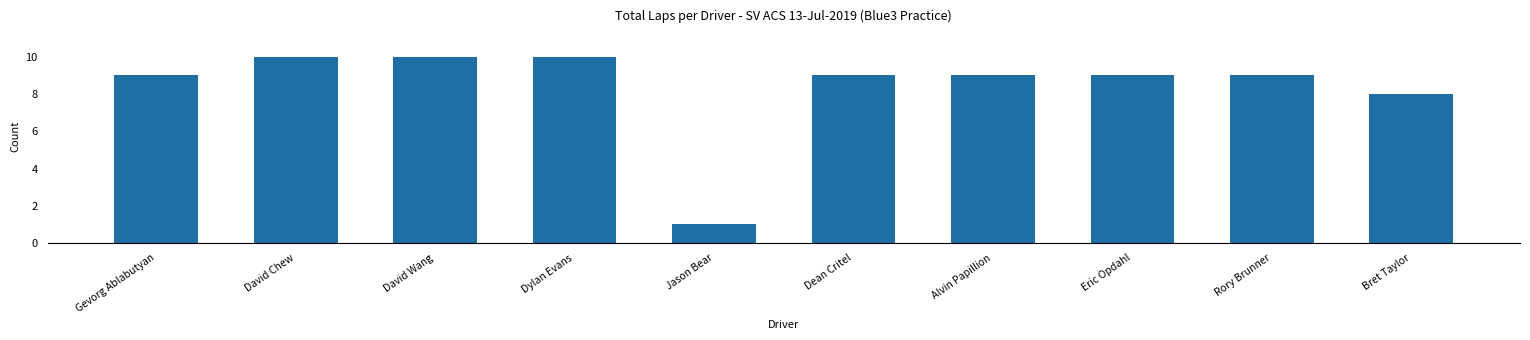

How many data points does each series have?

10